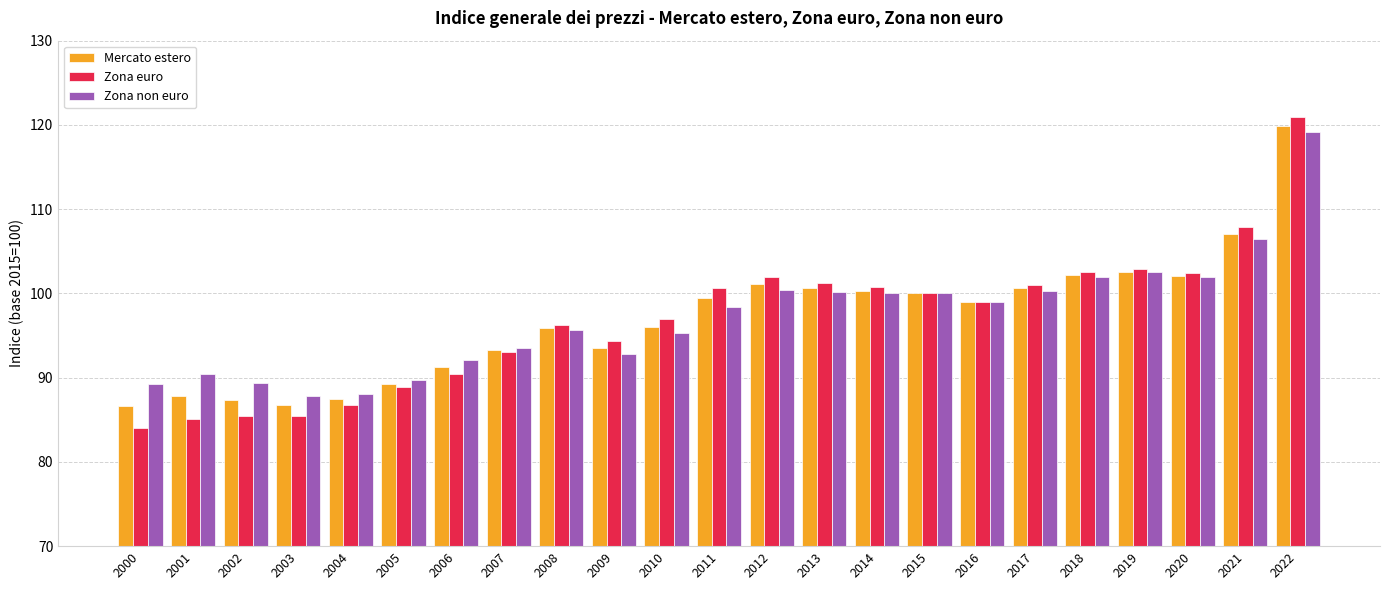

True or false: Zona non euro has a value of 145.5 at 2000.

False